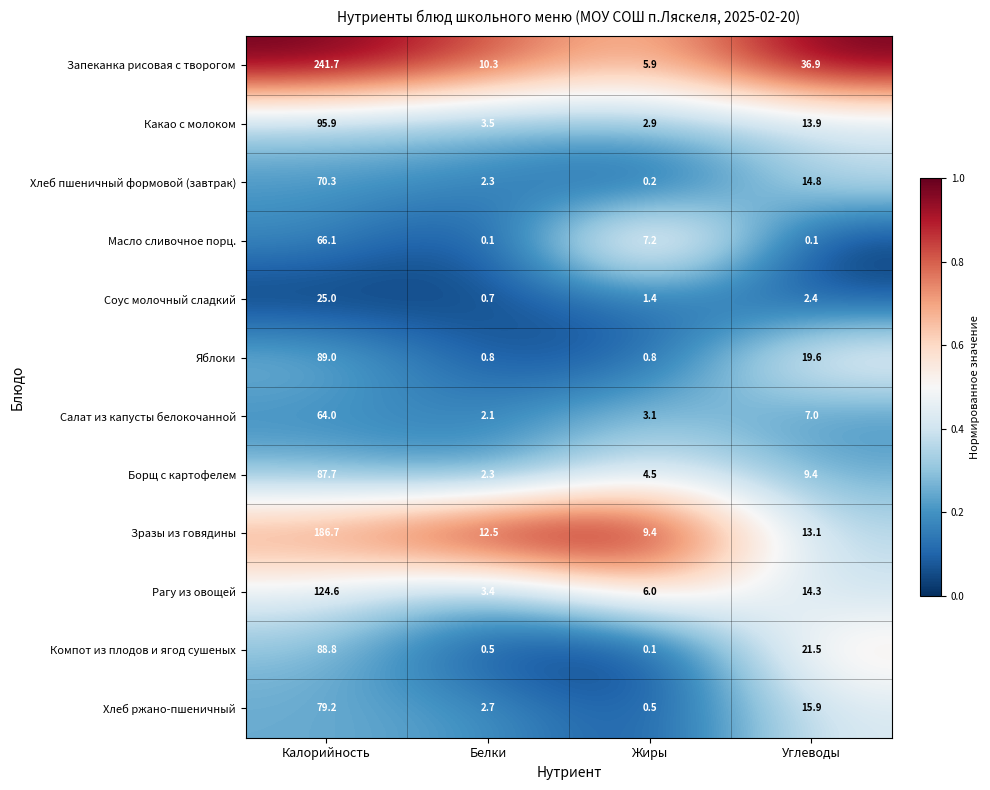

Where is Зразы из говядины nearest to the value 98?

Углеводы